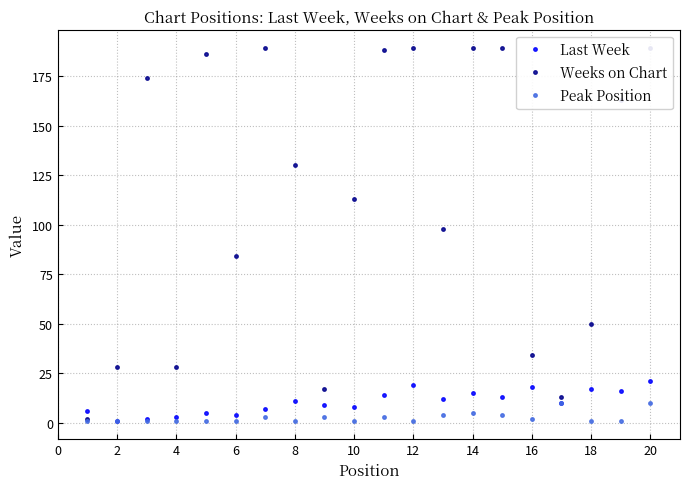

True or false: Peak Position and Last Week cross at least once.

False